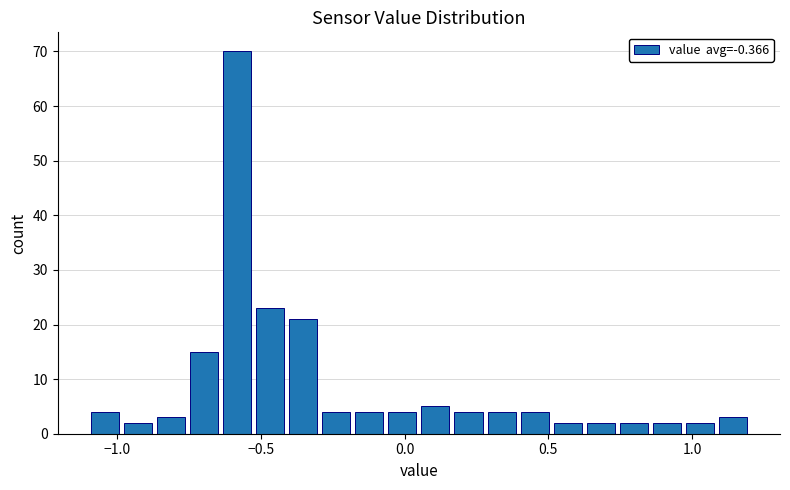

Around what value on the x-axis is the tallest bar? Give the approximate position of its centre, as read against the axis.

-0.60